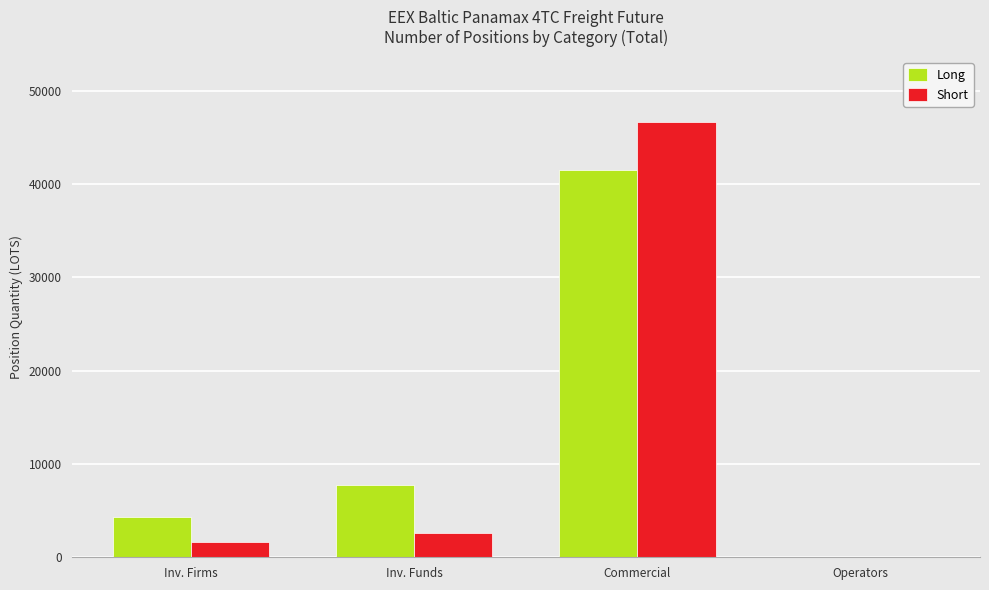

What is the sum of the Long values at Commercial and Inv. Funds?

49309.7